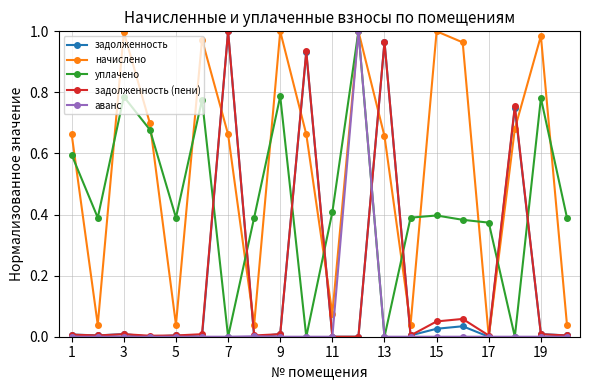

True or false: задолженность (пени) has more than 1 interior local peaks.

True